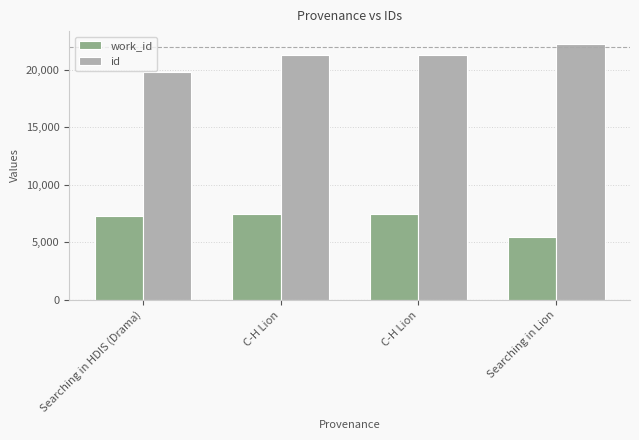

What is the value of the work_id bar at the 2nd from the left?

7490